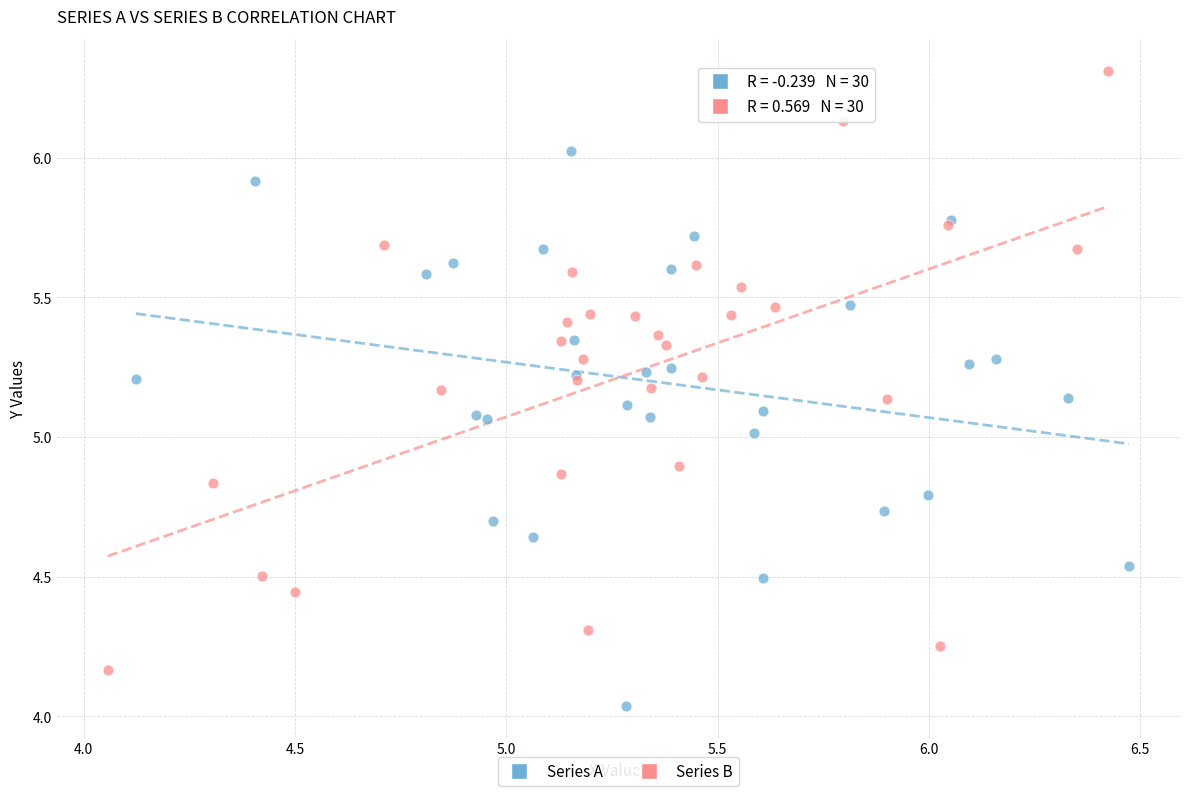

Which series has the widest spread of Y values?

Series B